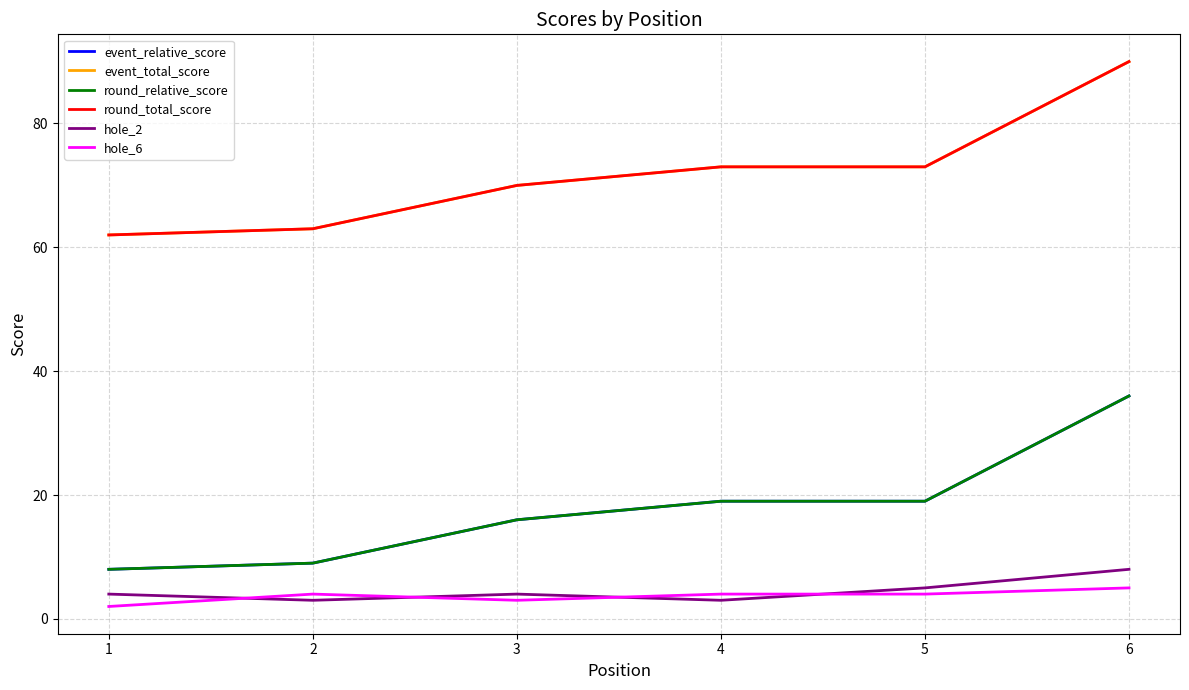

Reading right to left, list all the values displayed in this chart.

event_relative_score: 6=36	5=19	4=19	3=16	2=9	1=8
event_total_score: 6=90	5=73	4=73	3=70	2=63	1=62
round_relative_score: 6=36	5=19	4=19	3=16	2=9	1=8
round_total_score: 6=90	5=73	4=73	3=70	2=63	1=62
hole_2: 6=8	5=5	4=3	3=4	2=3	1=4
hole_6: 6=5	5=4	4=4	3=3	2=4	1=2